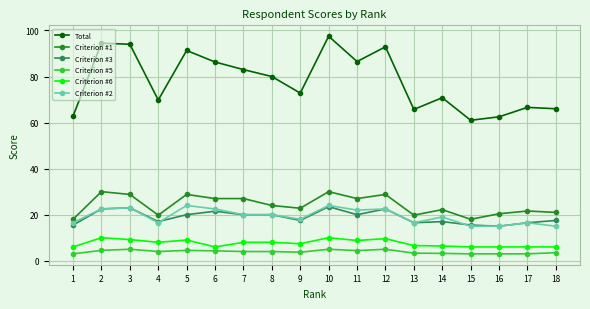

At how many categories does at least one series exceed 87?

5